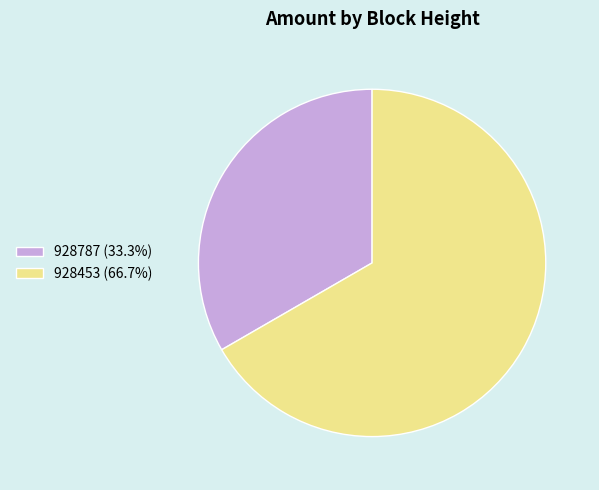

Combined, do 928453 (66.7%) and 928787 (33.3%) account for over 50%?

Yes